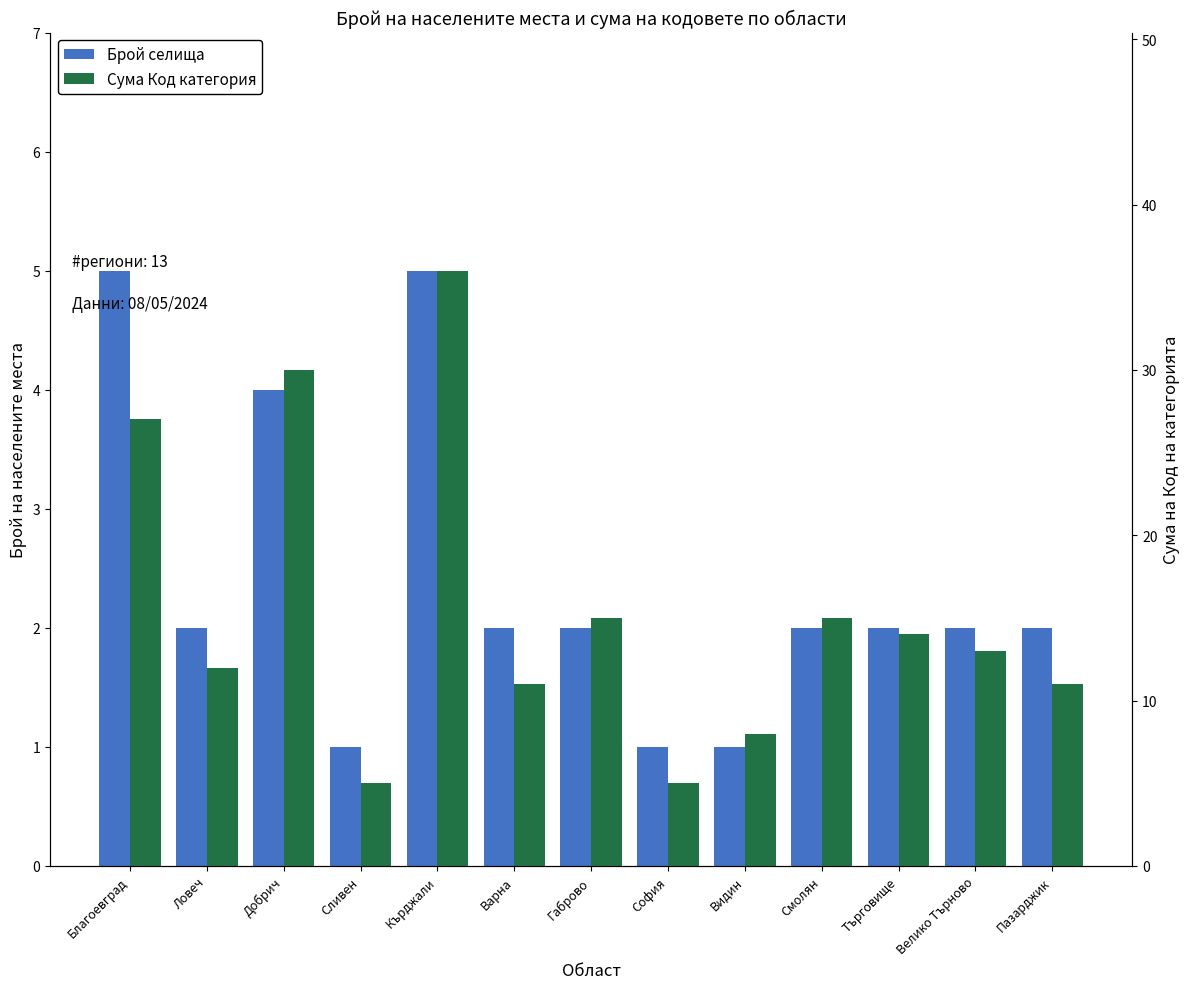

List the series in order of their overall mean, highest first.

Сума Код категория, Брой селища